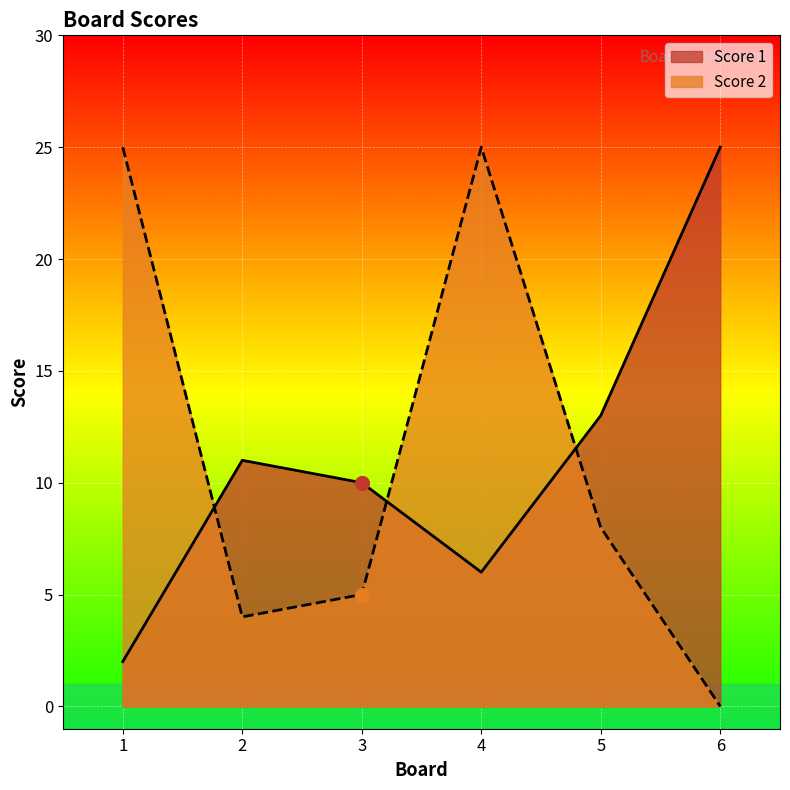

At how many categories does at least one series exceed 18?

3